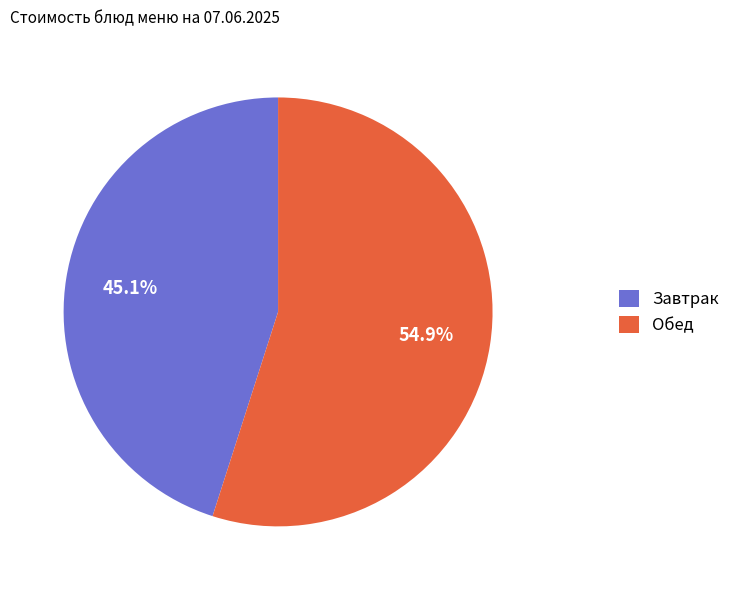

Is there any slice that represents more than half of the pie?

Yes